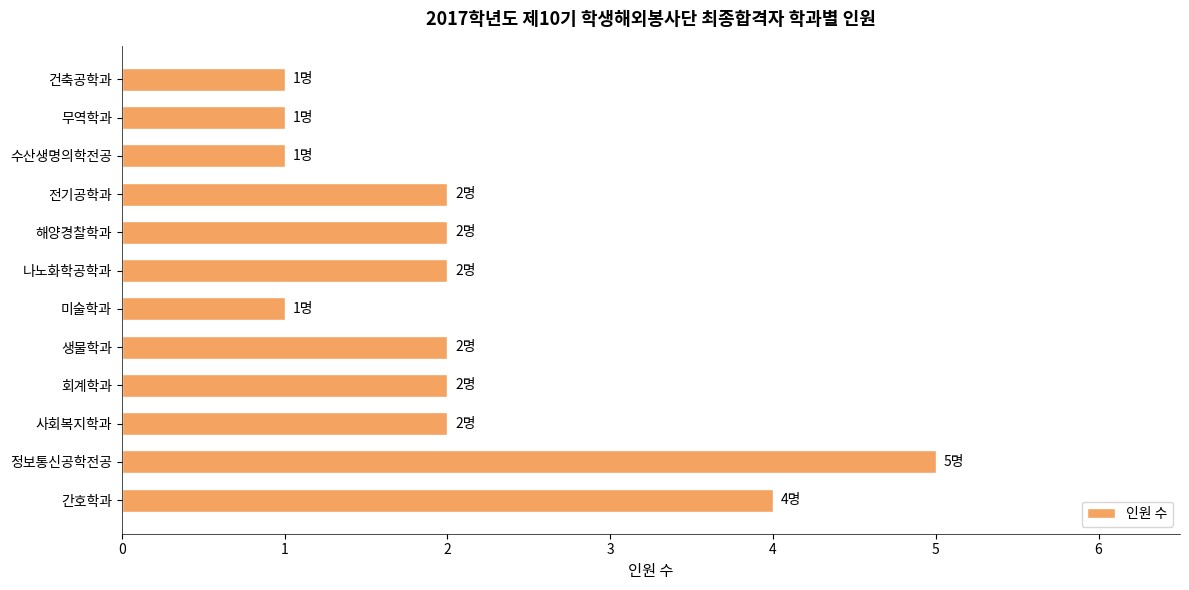

Reading bottom to top, what are all the values shown in this chart?

4	5	2	2	2	1	2	2	2	1	1	1